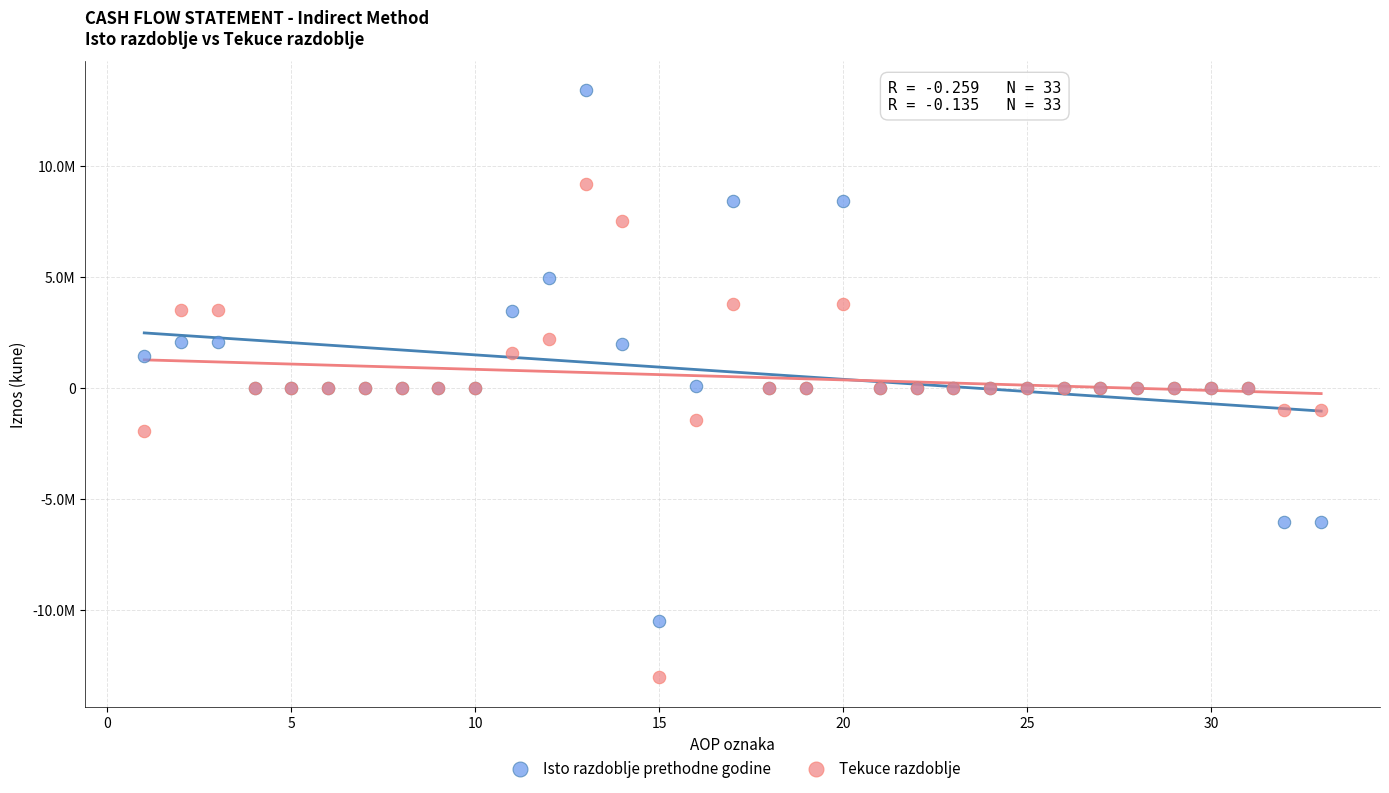

Which series reaches the minimum Y coordinate?

Tekuce razdoblje